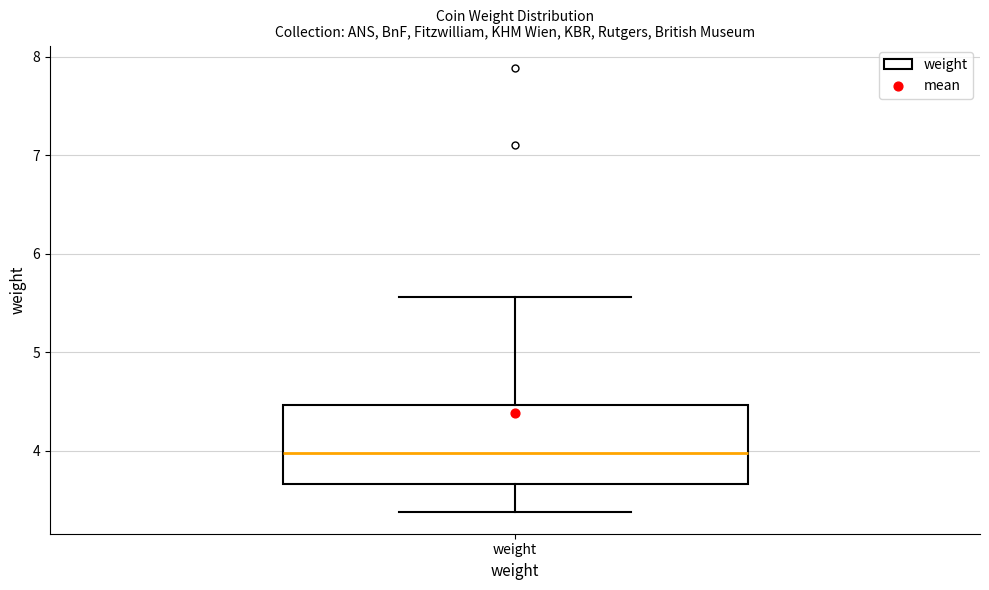

Transcribe this box plot: give where the median line is, the range the box spans, and where the two whiskers end, as read against the y-axis. The values are not printed on the chart, so give them approximately, as read against the axis.

median 4.0, box 3.7 to 4.5, whiskers 3.4 to 5.6